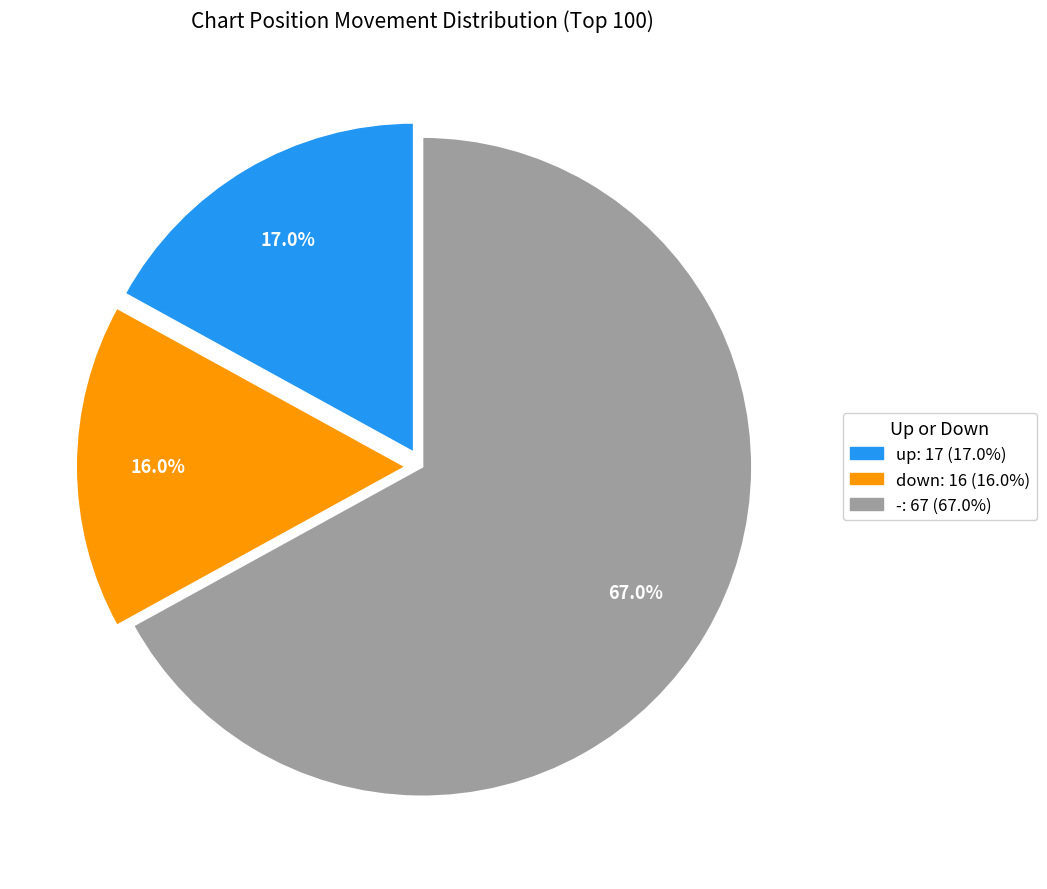

Rank the categories by value from highest to lowest.

-, up, down